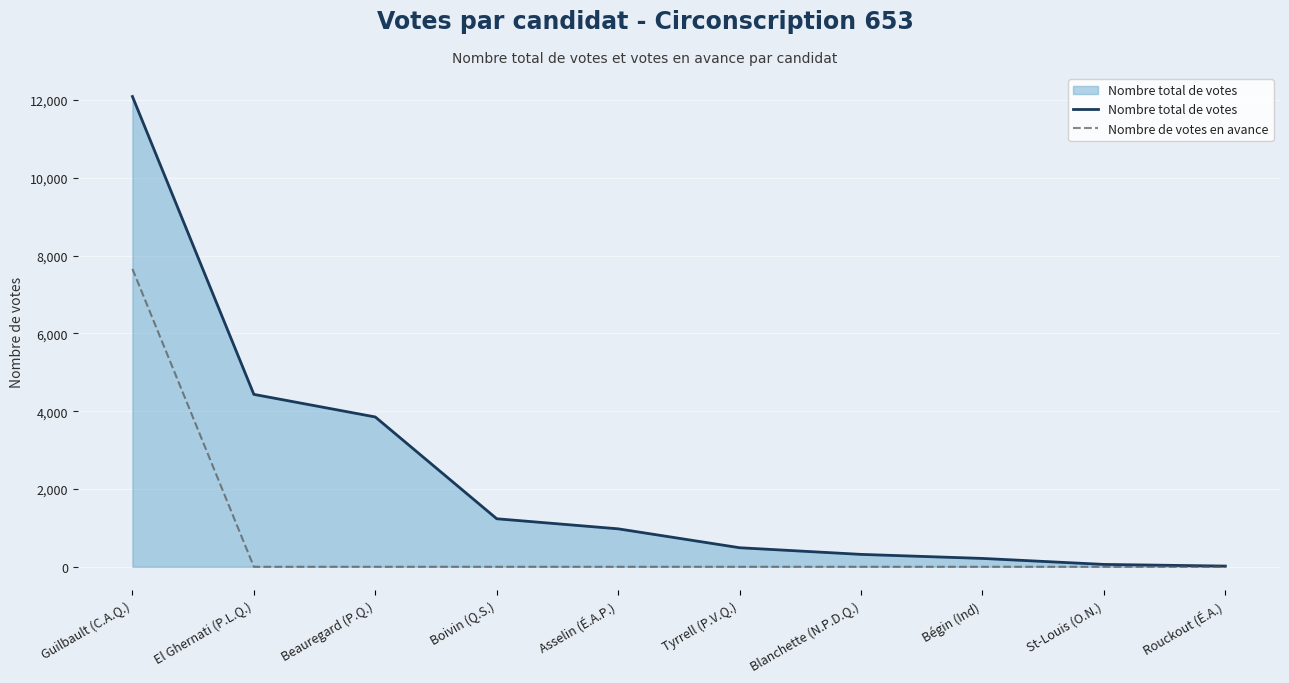

The value of Nombre de votes en avance at Guilbault (C.A.Q.) is 11583. True or false?

False